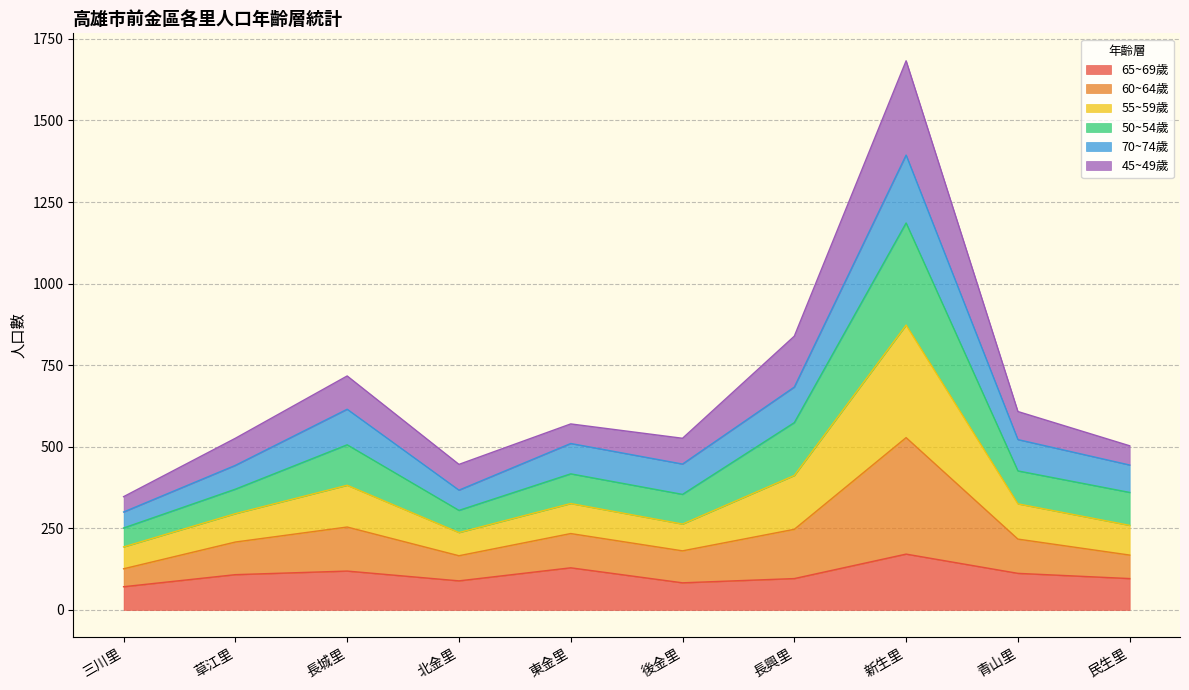

What is the total value across all series at 新生里?

1683